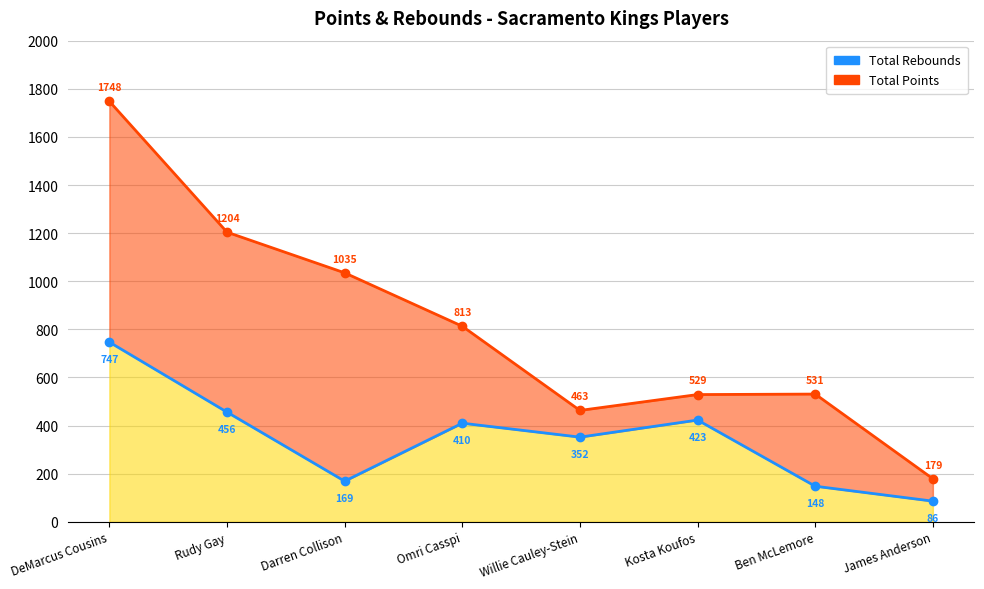

Which has a higher value, Kosta Koufos or Ben McLemore?

Ben McLemore